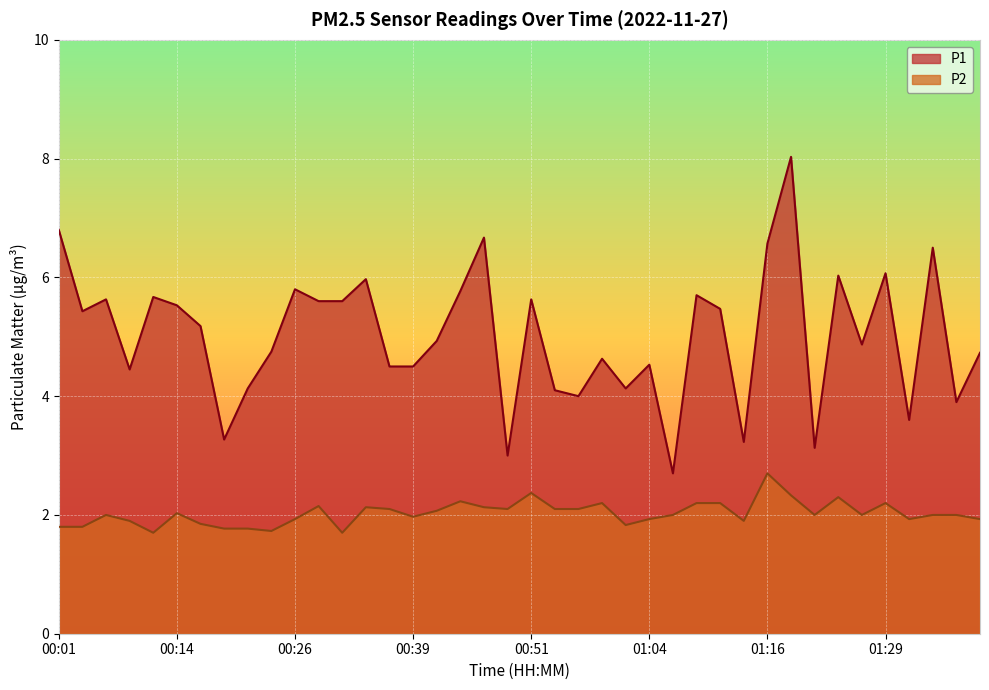

What is the difference between the highest and lowest values at 01:39?

2.8